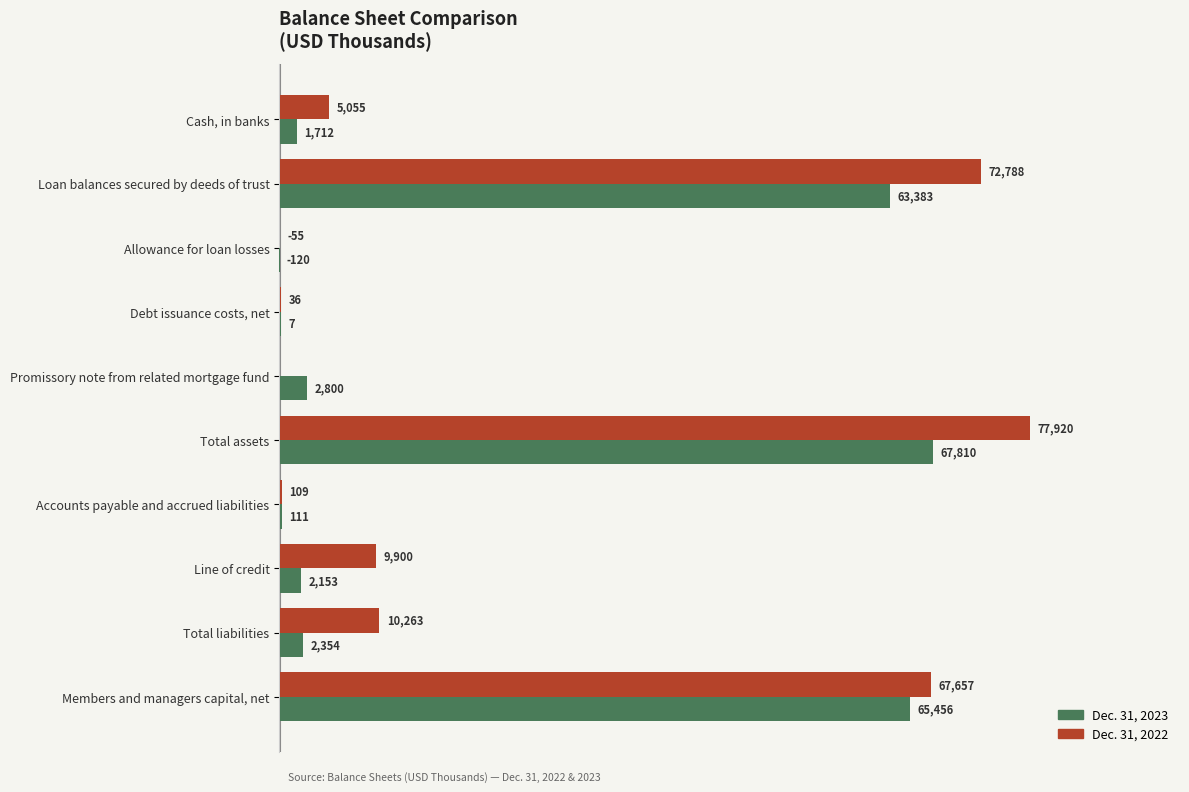

At which category does the chart reach its peak across all series?

Total assets